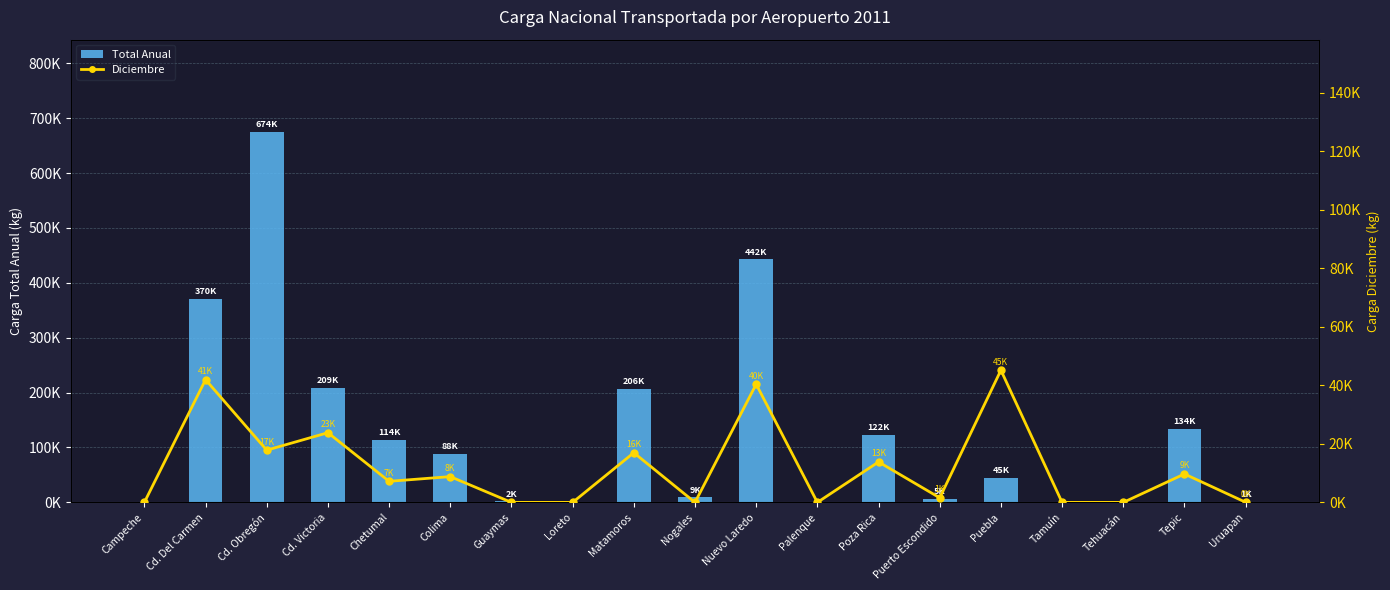

At which category is the sum across all series the highest?

Cd. Obregón